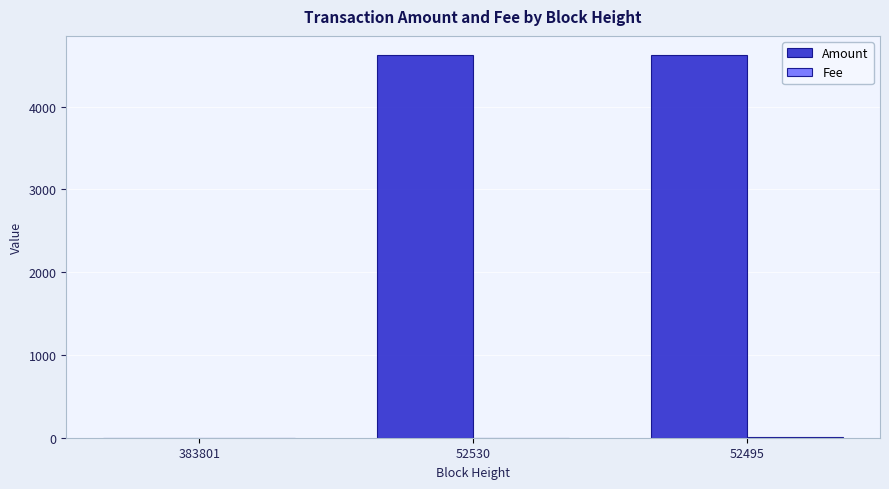

Are the bars grouped side by side (vs. stacked)?

Yes